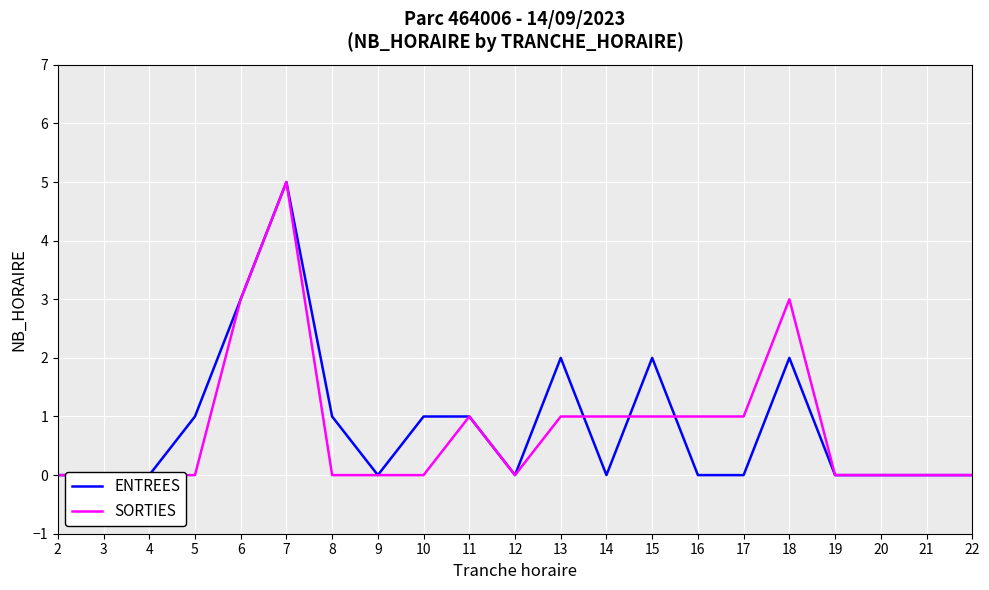

Which category has the highest value in the ENTREES series?

7